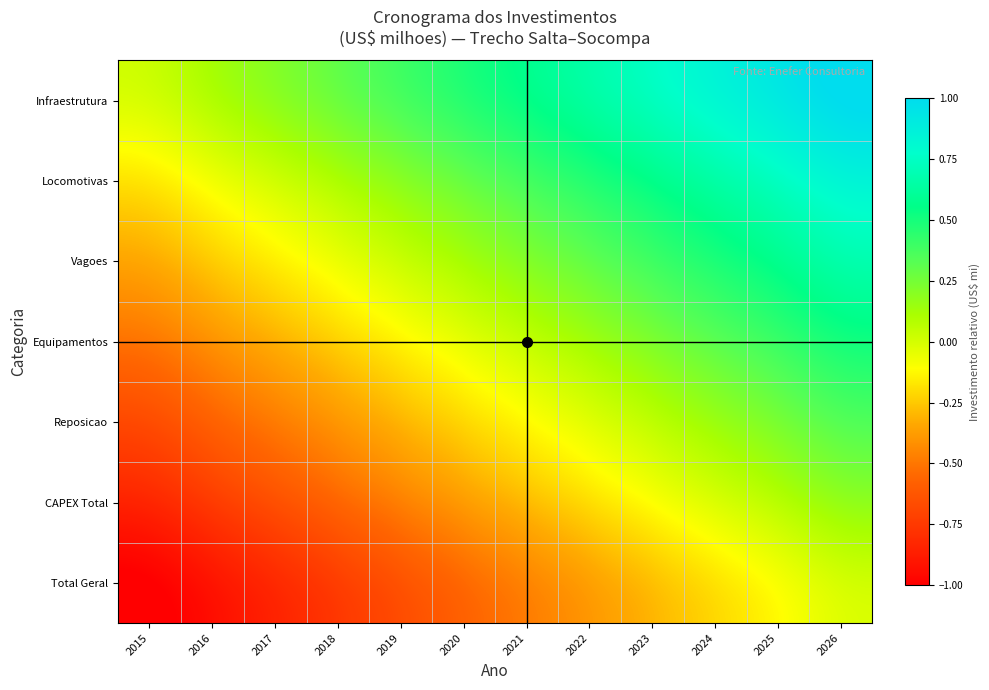

Reading left to right, extract all data points from this chart.

Infraestrutura: 2015=0.0	2016=0.1	2017=0.2	2018=0.3	2019=0.4	2020=0.5	2021=0.5	2022=0.6	2023=0.7	2024=0.8	2025=0.9	2026=1.0
Locomotivas: 2015=-0.2	2016=-0.1	2017=0.0	2018=0.1	2019=0.2	2020=0.3	2021=0.4	2022=0.5	2023=0.6	2024=0.7	2025=0.7	2026=0.8
Vagoes: 2015=-0.3	2016=-0.2	2017=-0.2	2018=-0.1	2019=0.0	2020=0.1	2021=0.2	2022=0.3	2023=0.4	2024=0.5	2025=0.6	2026=0.7
Equipamentos: 2015=-0.5	2016=-0.4	2017=-0.3	2018=-0.2	2019=-0.1	2020=-0.0	2021=0.0	2022=0.1	2023=0.2	2024=0.3	2025=0.4	2026=0.5
Reposicao: 2015=-0.7	2016=-0.6	2017=-0.5	2018=-0.4	2019=-0.3	2020=-0.2	2021=-0.1	2022=-0.0	2023=0.1	2024=0.2	2025=0.2	2026=0.3
CAPEX Total: 2015=-0.8	2016=-0.7	2017=-0.7	2018=-0.6	2019=-0.5	2020=-0.4	2021=-0.3	2022=-0.2	2023=-0.1	2024=-0.0	2025=0.1	2026=0.2
Total Geral: 2015=-1.0	2016=-0.9	2017=-0.8	2018=-0.7	2019=-0.6	2020=-0.5	2021=-0.5	2022=-0.4	2023=-0.3	2024=-0.2	2025=-0.1	2026=0.0